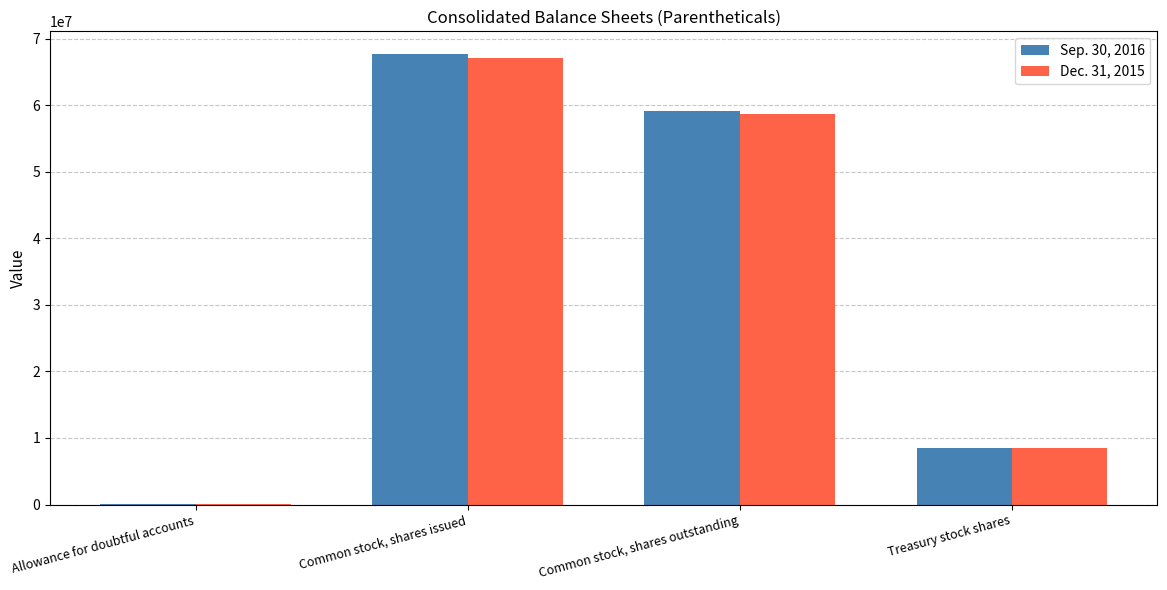

True or false: Sep. 30, 2016 has a value of 38035066 at Common stock, shares issued.

False